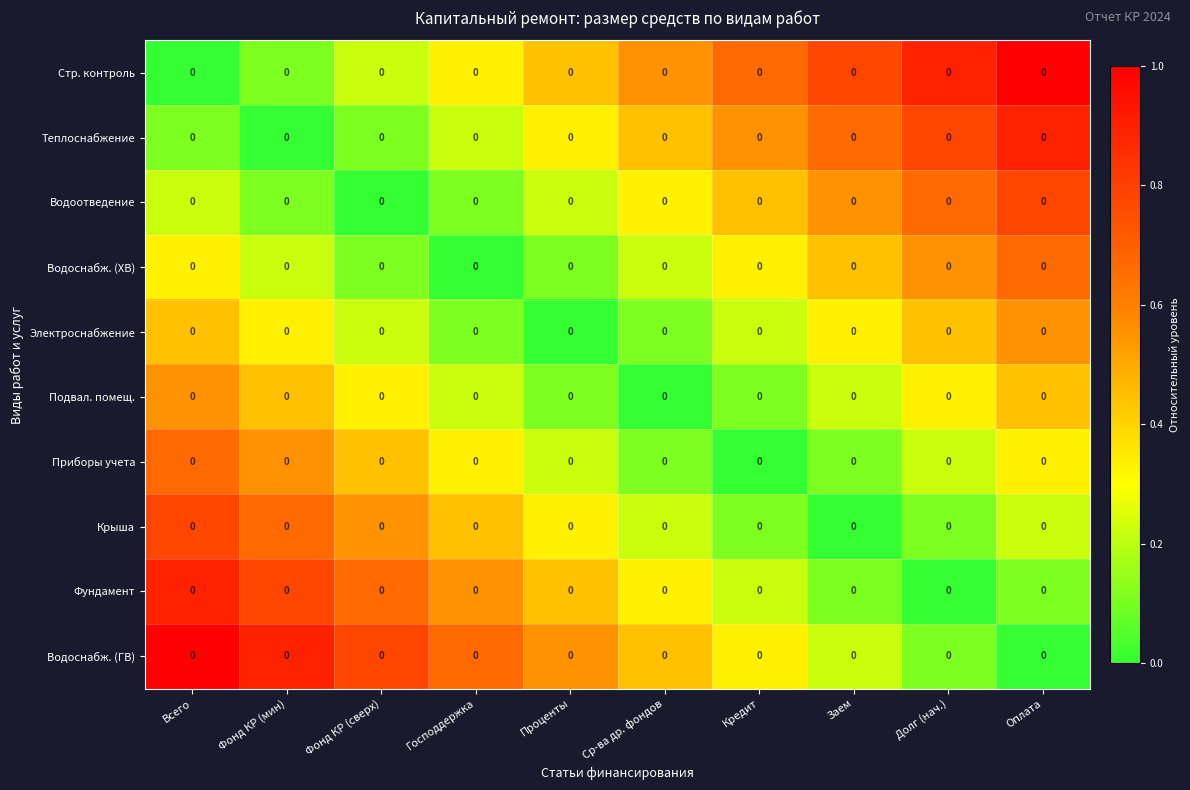

Is the value of Крыша at Кредит greater than the value of Подвал. помещ. at Проценты?

No